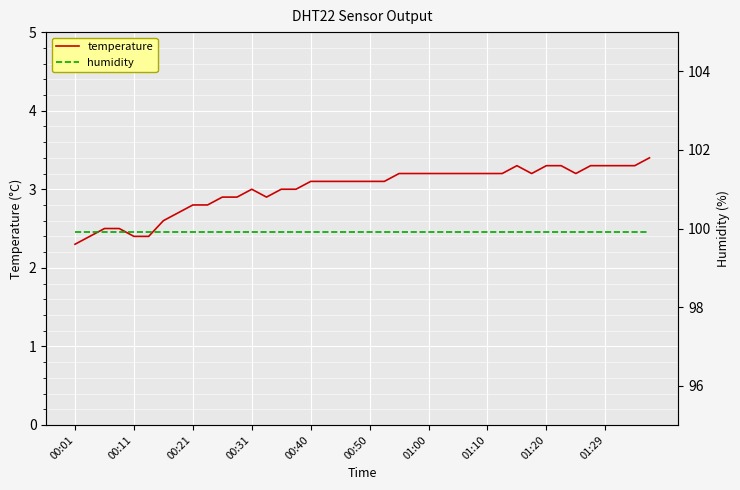

What is the maximum value shown in the chart?

99.9